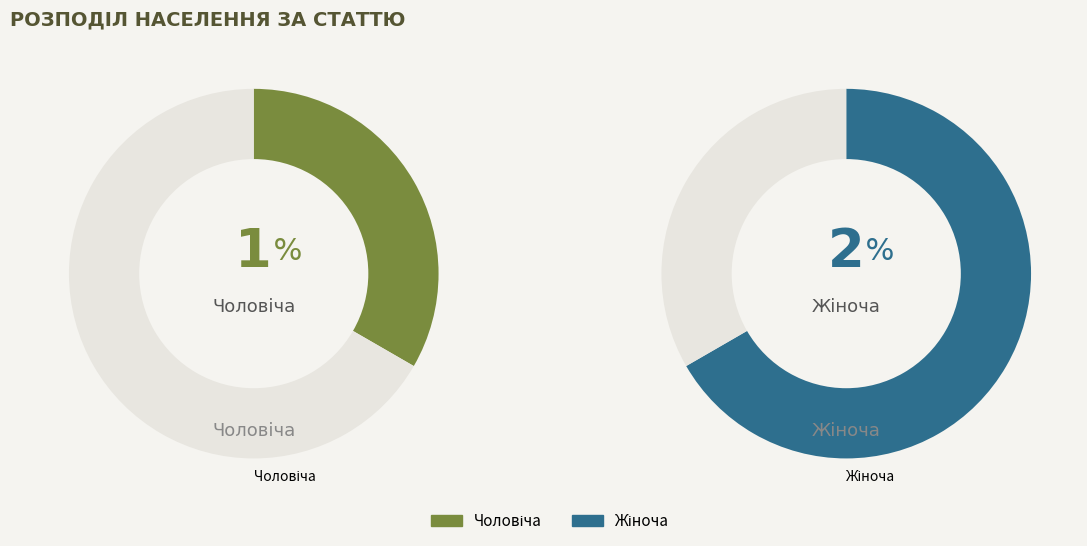

Does Чоловіча account for over 50% of the chart?

No